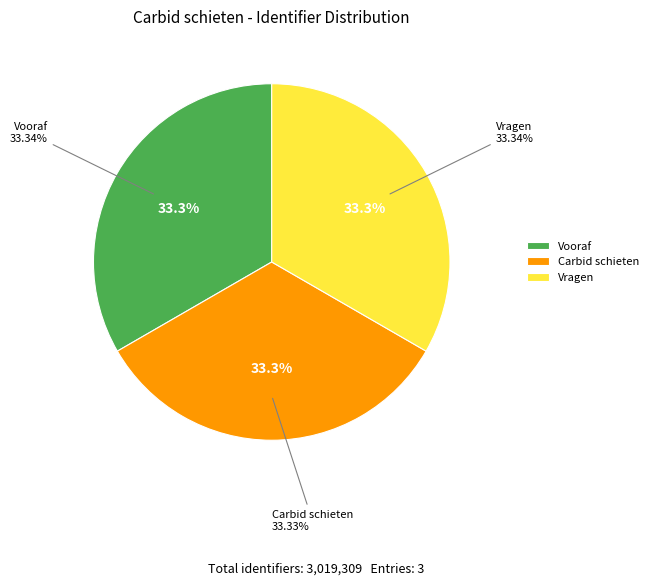

To the nearest percent, what percentage of the pie is Carbid schieten?

33%